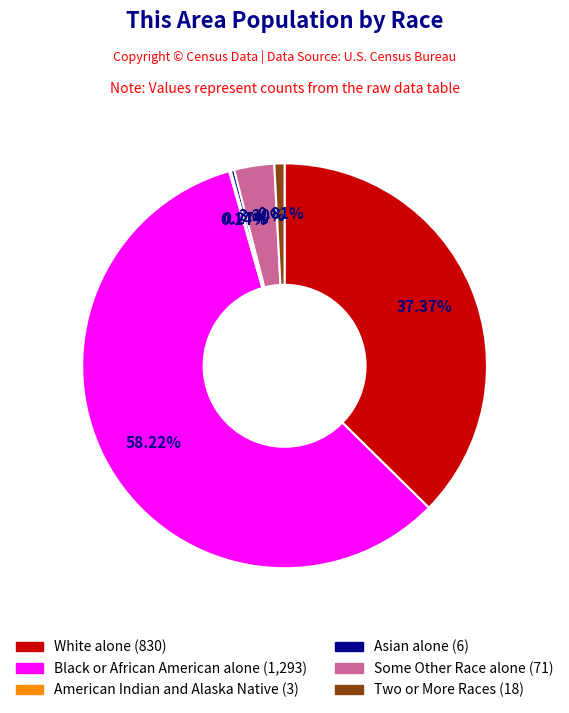

Is there a majority slice in this chart?

Yes